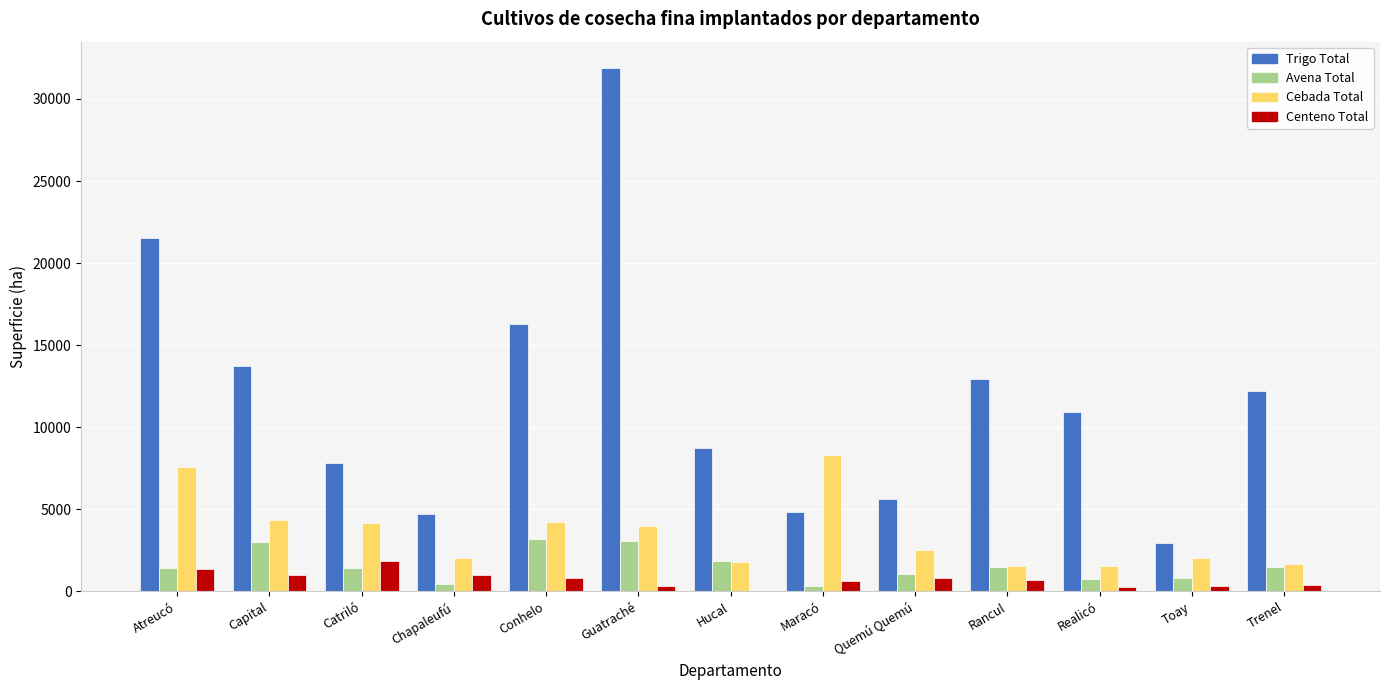

What is the sum of all Trigo Total values?

154174.3